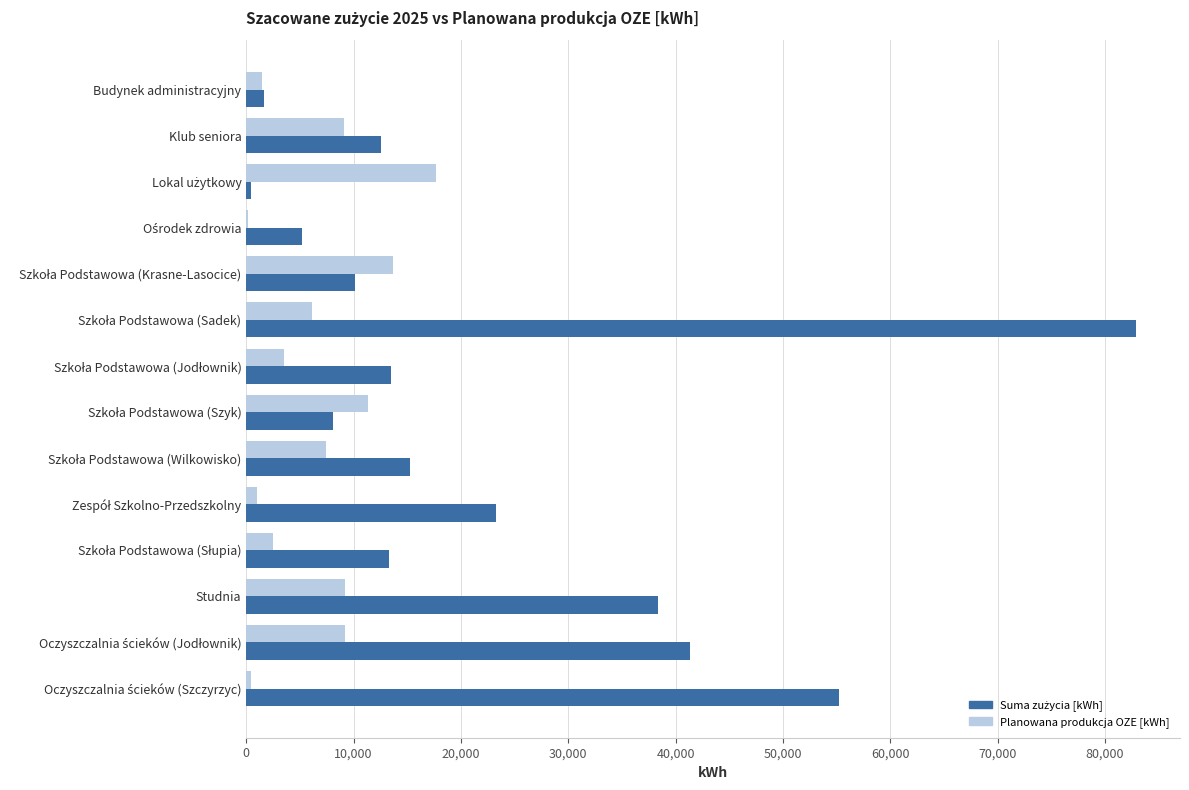

What is the sum of all Planowana produkcja OZE [kWh] values?

92708